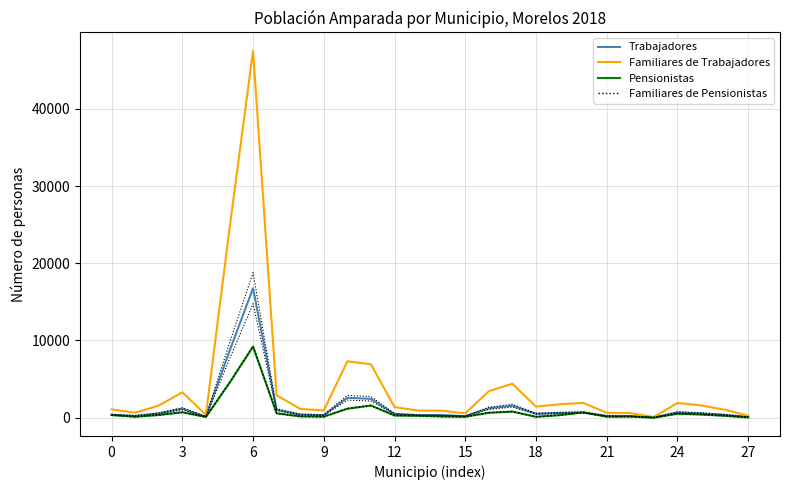

How many interior local valleys does the Trabajadores series have?

6